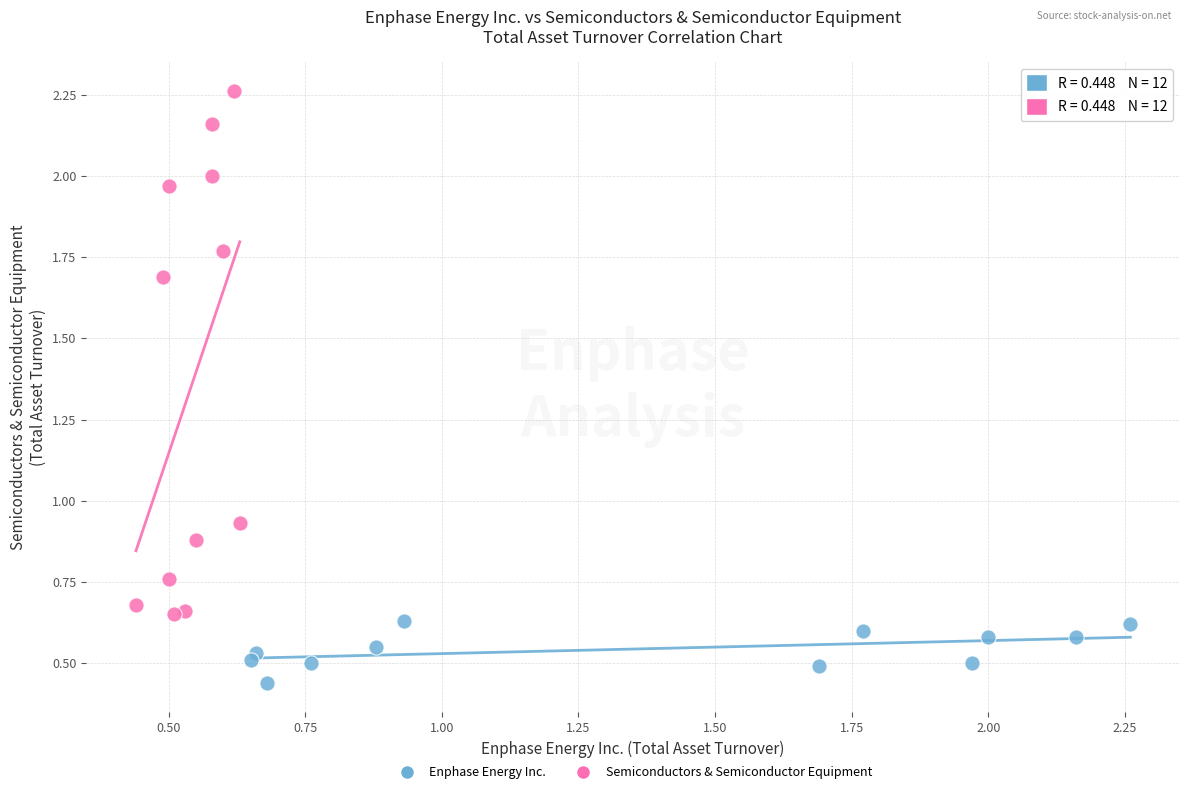

Which series has the widest spread of Y values?

Semiconductors & Semiconductor Equipment